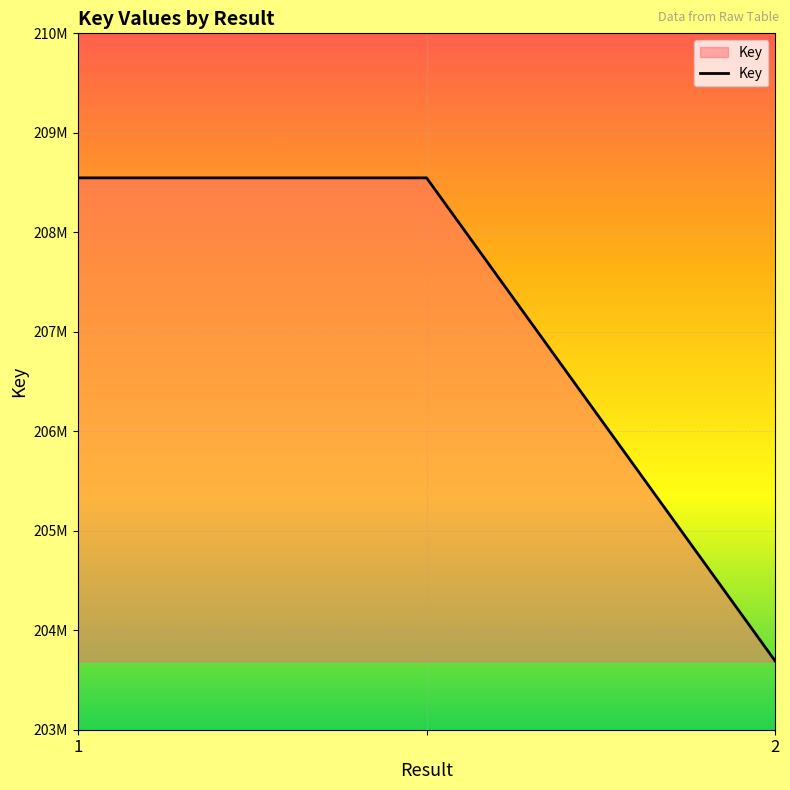

Count the values in the range 203687872 to 208546938.

3